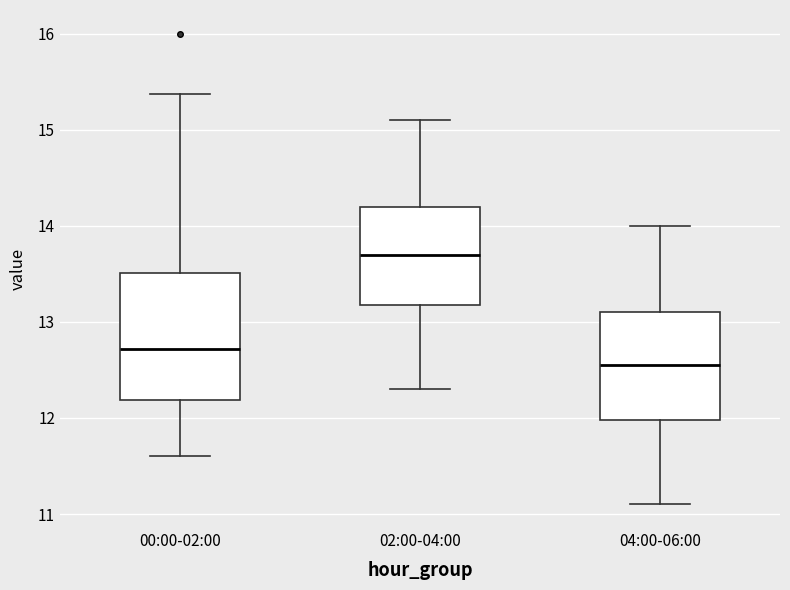

Reading left to right, transcribe this box plot: for each box, give where its median line is, the range the box spans, and where its two whiskers end, as read against the y-axis. The values are not printed on the chart, so give them approximately, as read against the axis.

00:00-02:00: median 12.7, box 12.2 to 13.5, whiskers 11.6 to 15.4
02:00-04:00: median 13.7, box 13.2 to 14.2, whiskers 12.3 to 15.1
04:00-06:00: median 12.6, box 12.0 to 13.1, whiskers 11.1 to 14.0